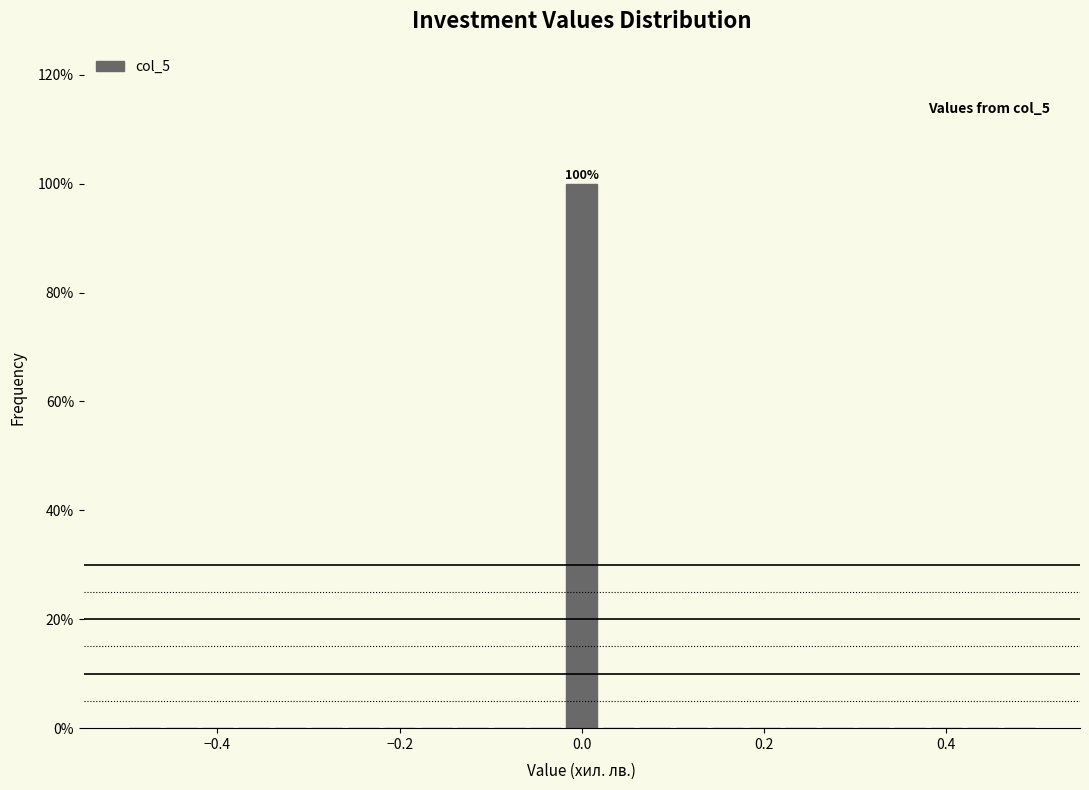

Around what value on the x-axis is the tallest bar? Give the approximate position of its centre, as read against the axis.

0.00